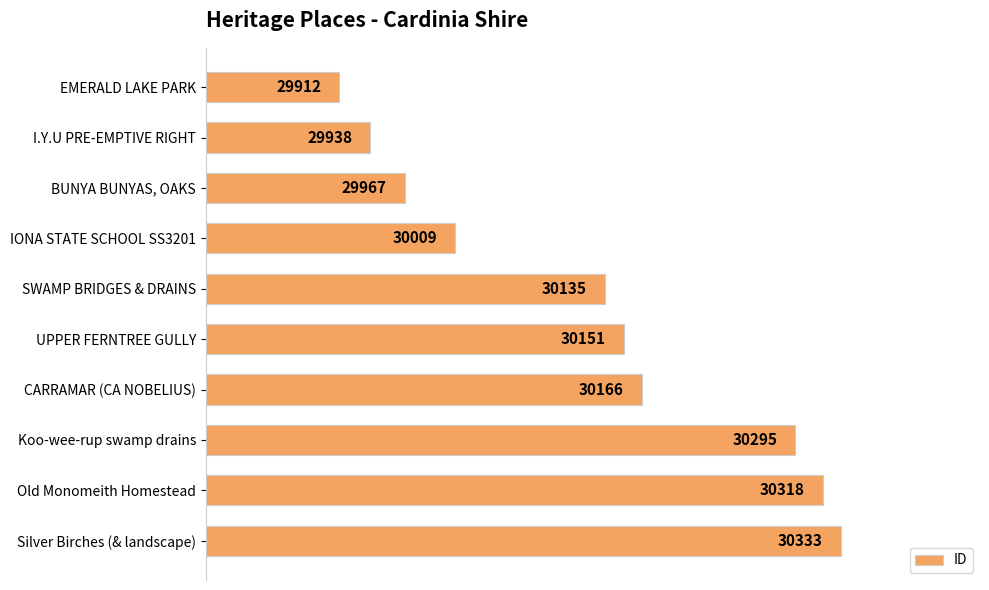

Reading top to bottom, list all the values displayed in this chart.

29912	29938	29967	30009	30135	30151	30166	30295	30318	30333